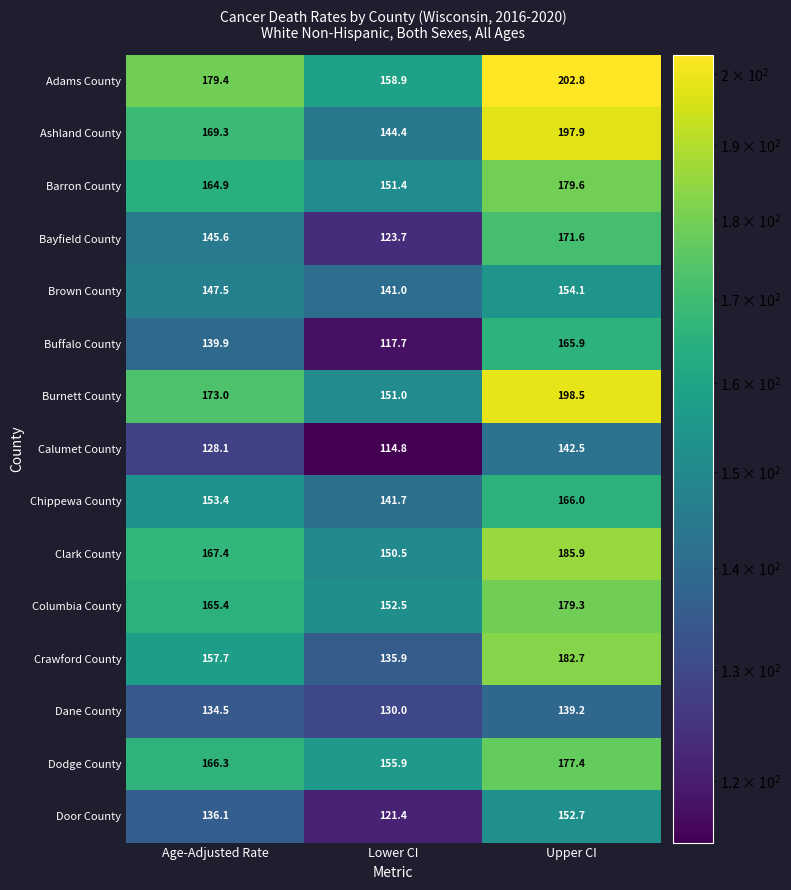

Count the number of data series in this chart.

15